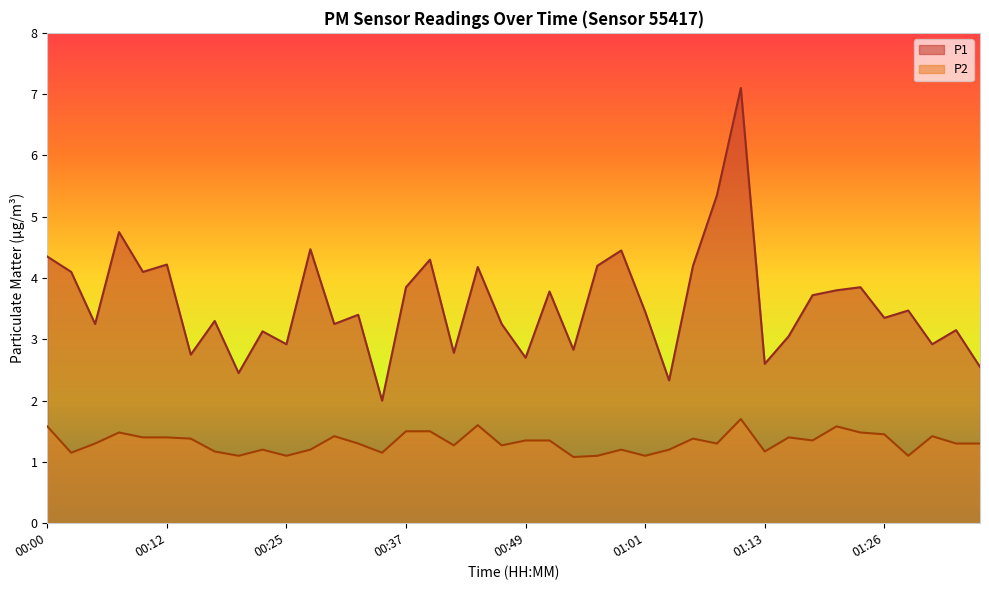

Reading right to left, what are all the values shown in this chart?

P1: 2.5	3.1	2.9	3.5	3.4	3.9	3.8	3.7	3.0	2.6	7.1	5.3	4.2	2.3	3.5	4.5	4.2	2.8	3.8	2.7	3.2	4.2	2.8	4.3	3.9	2.0	3.4	3.2	4.5	2.9	3.1	2.5	3.3	2.8	4.2	4.1	4.8	3.2	4.1	4.3
P2: 1.3	1.3	1.4	1.1	1.4	1.5	1.6	1.4	1.4	1.2	1.7	1.3	1.4	1.2	1.1	1.2	1.1	1.1	1.4	1.4	1.3	1.6	1.3	1.5	1.5	1.1	1.3	1.4	1.2	1.1	1.2	1.1	1.2	1.4	1.4	1.4	1.5	1.3	1.1	1.6